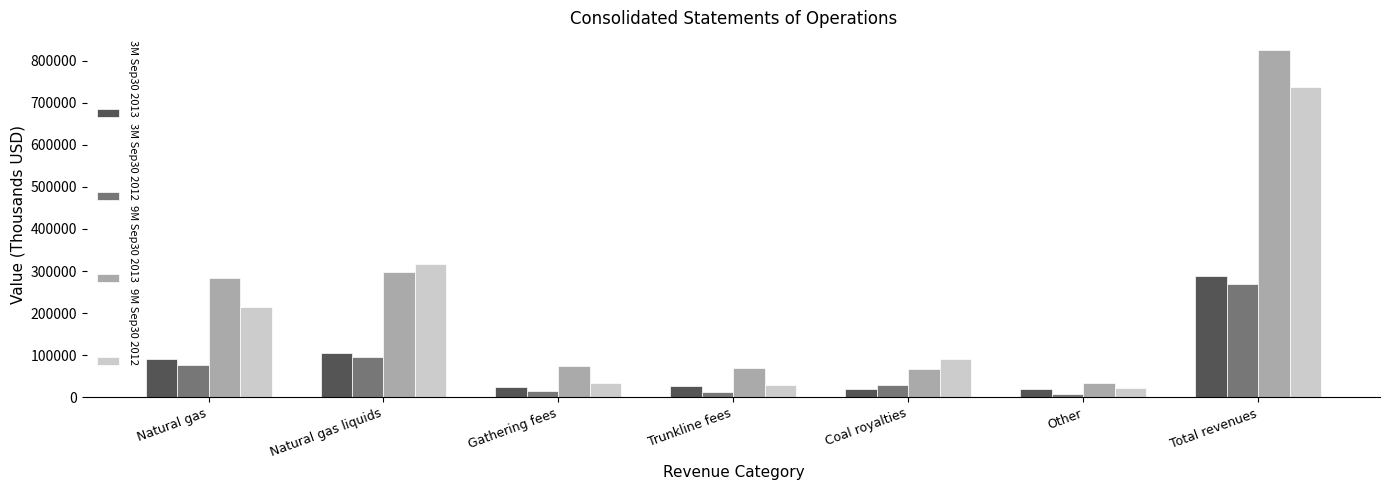

Which series has the largest range (max minus min)?

9M Sep30 2013